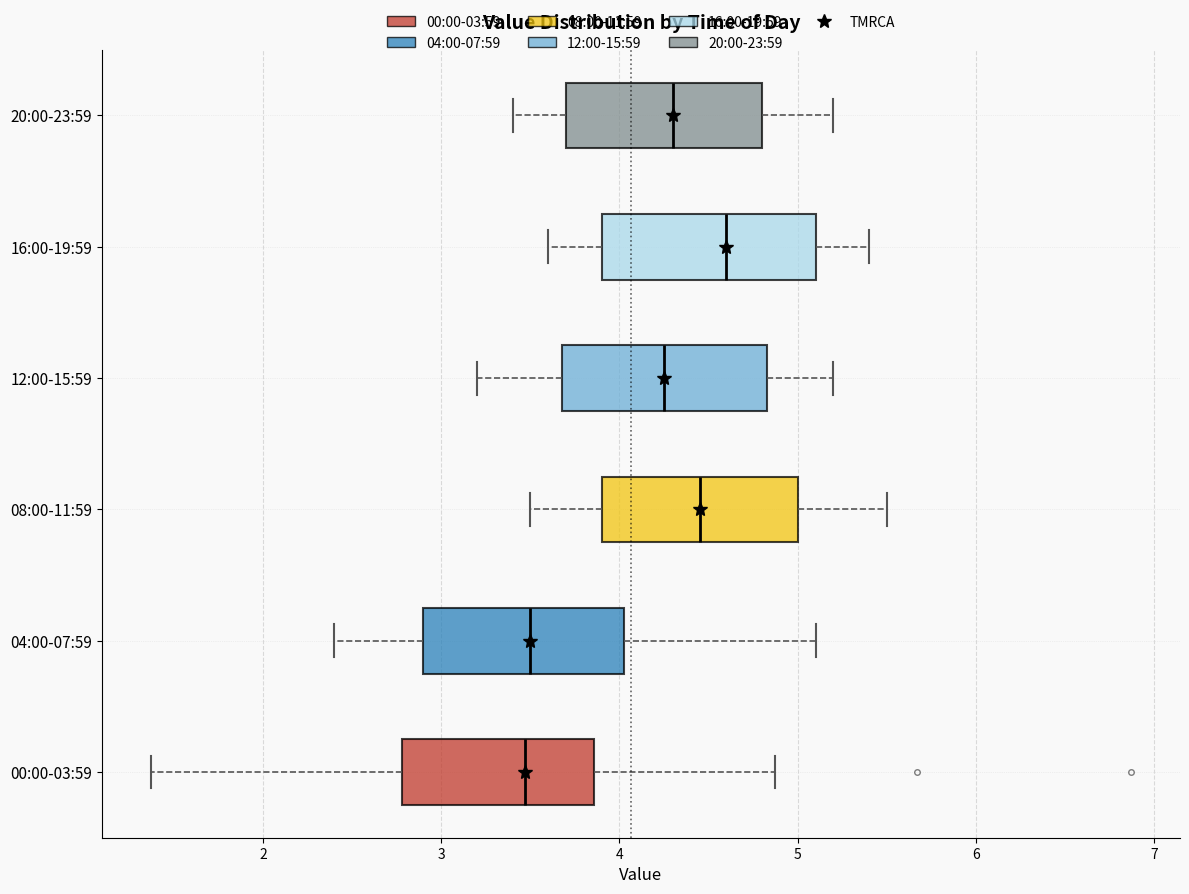

Reading bottom to top, transcribe this box plot: for each box, give where its median line is, the range the box spans, and where its two whiskers end, as read against the x-axis. The values are not printed on the chart, so give them approximately, as read against the axis.

00:00-03:59: median 3.5, box 2.8 to 3.9, whiskers 1.4 to 4.9
04:00-07:59: median 3.5, box 2.9 to 4.0, whiskers 2.4 to 5.1
08:00-11:59: median 4.5, box 3.9 to 5.0, whiskers 3.5 to 5.5
12:00-15:59: median 4.3, box 3.7 to 4.8, whiskers 3.2 to 5.2
16:00-19:59: median 4.6, box 3.9 to 5.1, whiskers 3.6 to 5.4
20:00-23:59: median 4.3, box 3.7 to 4.8, whiskers 3.4 to 5.2